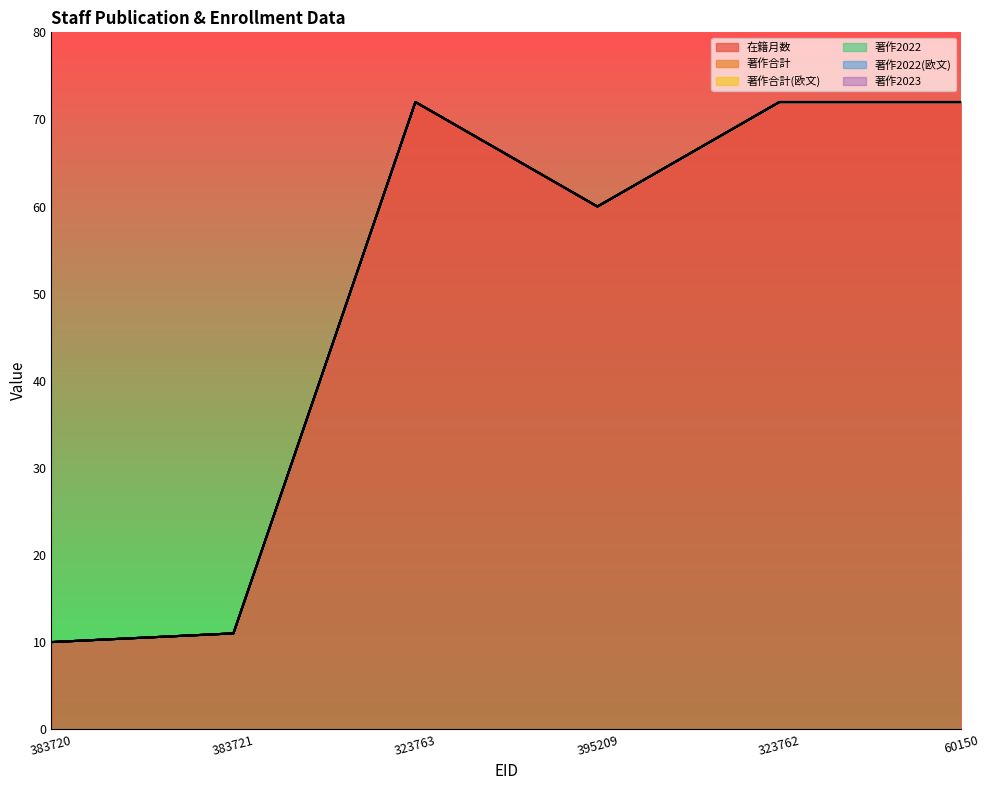

Reading right to left, extract all data points from this chart.

在籍月数: 60150=72	323762=72	395209=60	323763=72	383721=11	383720=10
著作合計: 60150=0	323762=0	395209=0	323763=0	383721=0	383720=0
著作合計(欧文): 60150=0	323762=0	395209=0	323763=0	383721=0	383720=0
著作2022: 60150=0	323762=0	395209=0	323763=0	383721=0	383720=0
著作2022(欧文): 60150=0	323762=0	395209=0	323763=0	383721=0	383720=0
著作2023: 60150=0	323762=0	395209=0	323763=0	383721=0	383720=0